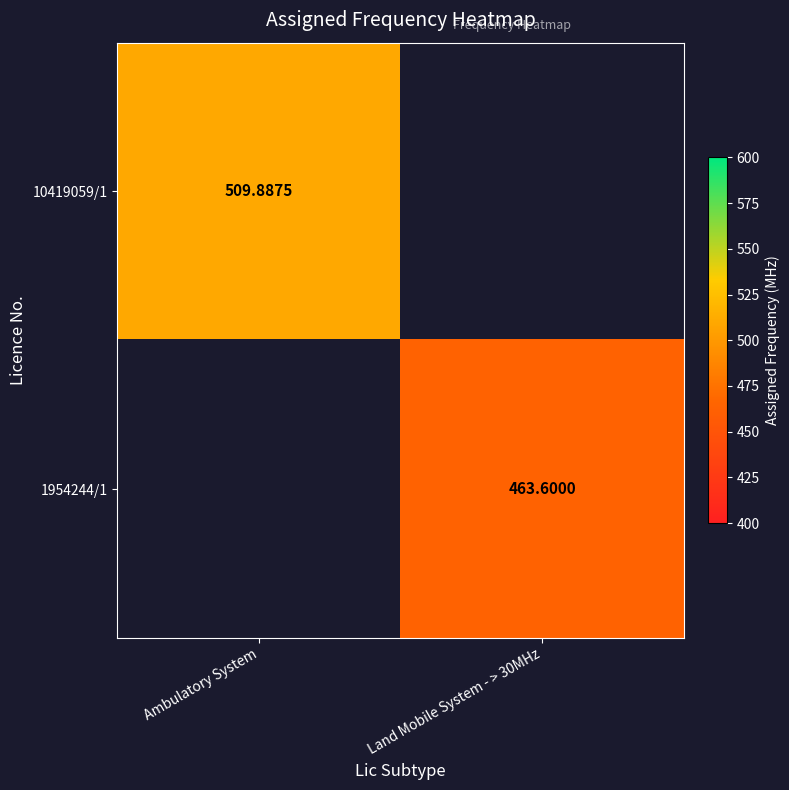

At how many categories does at least one series exceed 507?

1